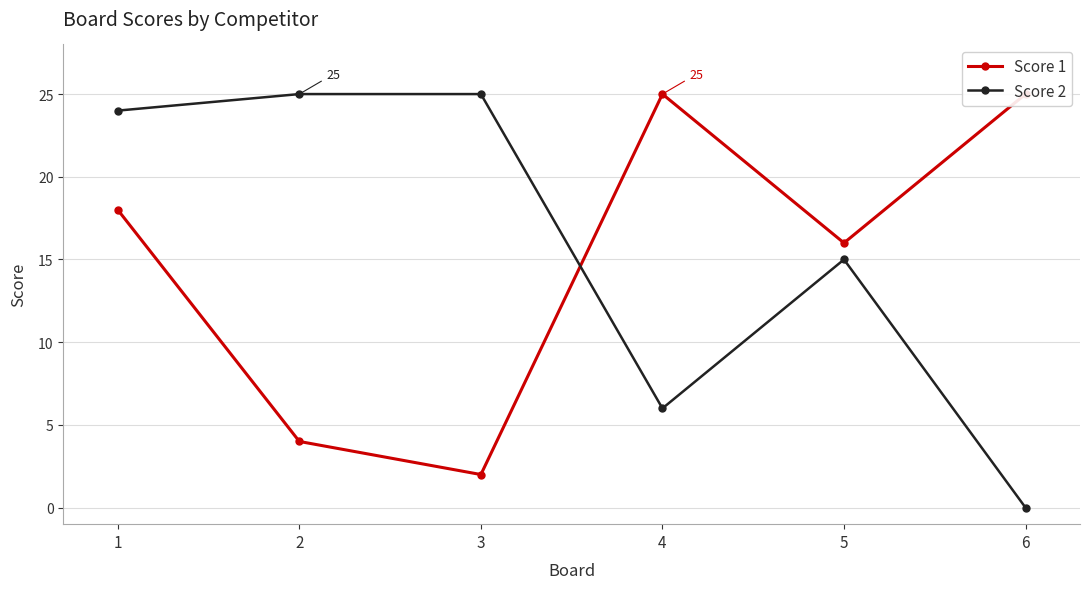

Between 3 and 5, which series saw the biggest shift?

Score 1